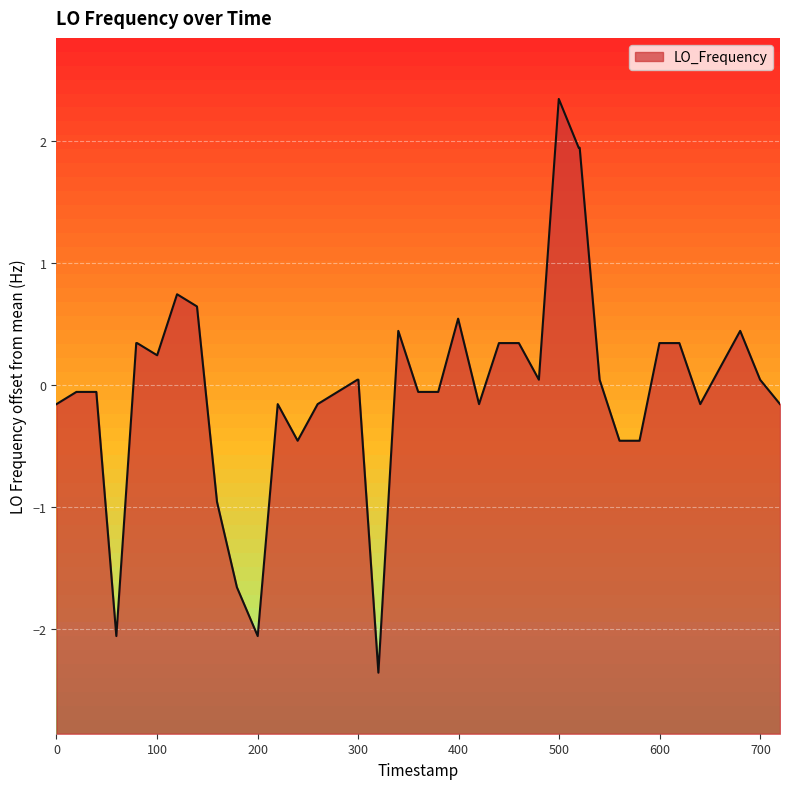

Reading right to left, extract all data points from this chart.

-0.2	0.0	0.4	0.1	-0.2	0.3	0.3	-0.5	-0.5	0.0	1.9	1.9	2.3	0.0	0.3	0.3	-0.2	0.5	-0.1	-0.1	0.4	-2.4	0.0	0.0	-0.1	-0.2	-0.5	-0.2	-2.1	-1.7	-1.0	0.6	0.7	0.2	0.3	0.3	-2.1	-0.1	-0.1	-0.2